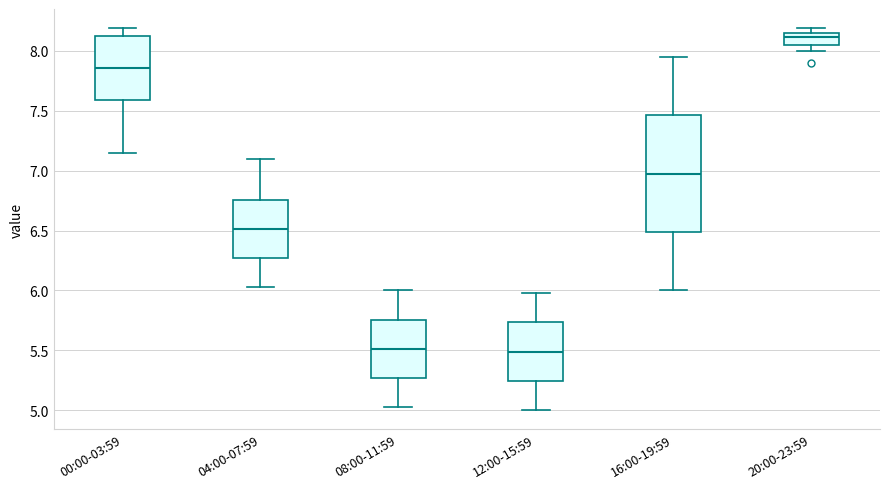

Where does the median line of the box for 04:00-07:59 sit on the y-axis? The values are not printed on the chart, so give them approximately, as read against the axis.

6.50